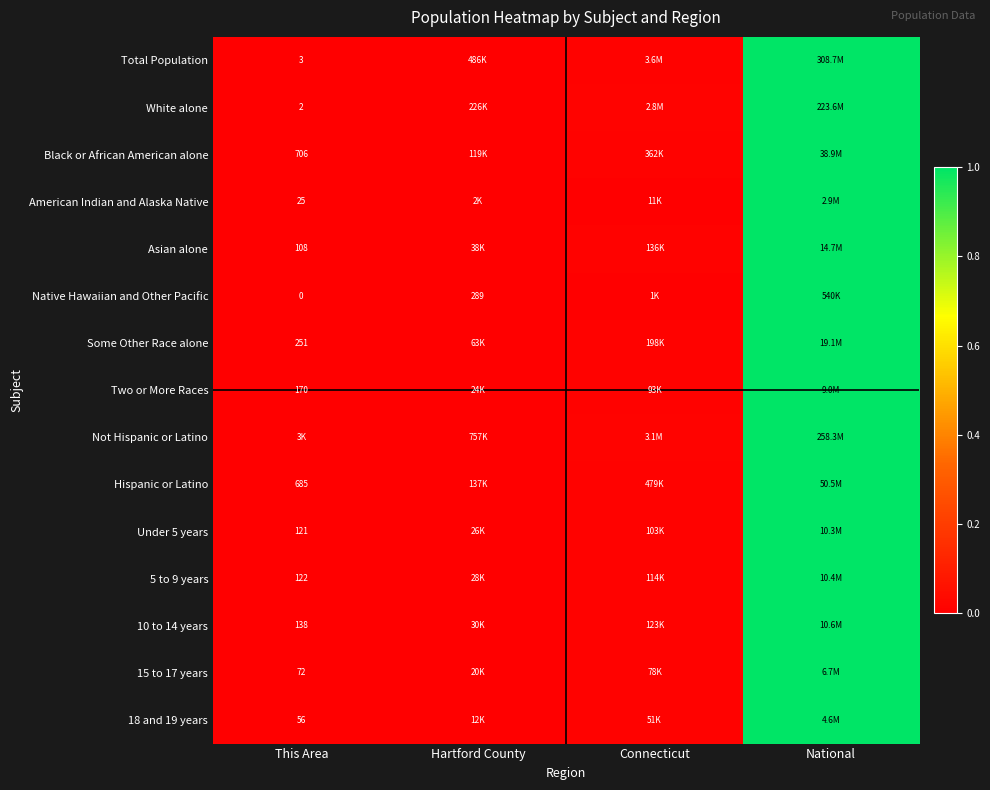

The Black or African American alone series shows -0.6 at This Area. True or false?

False